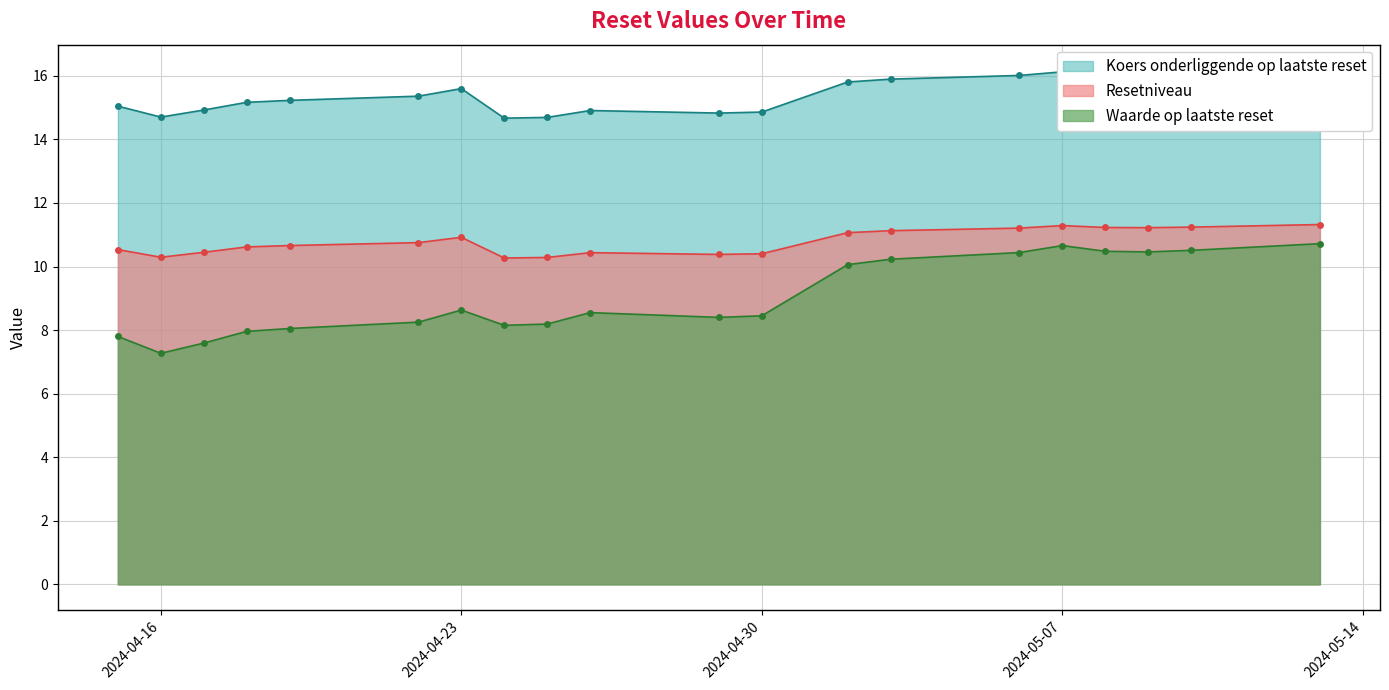

True or false: Waarde op laatste reset and Resetniveau intersect in this chart.

False